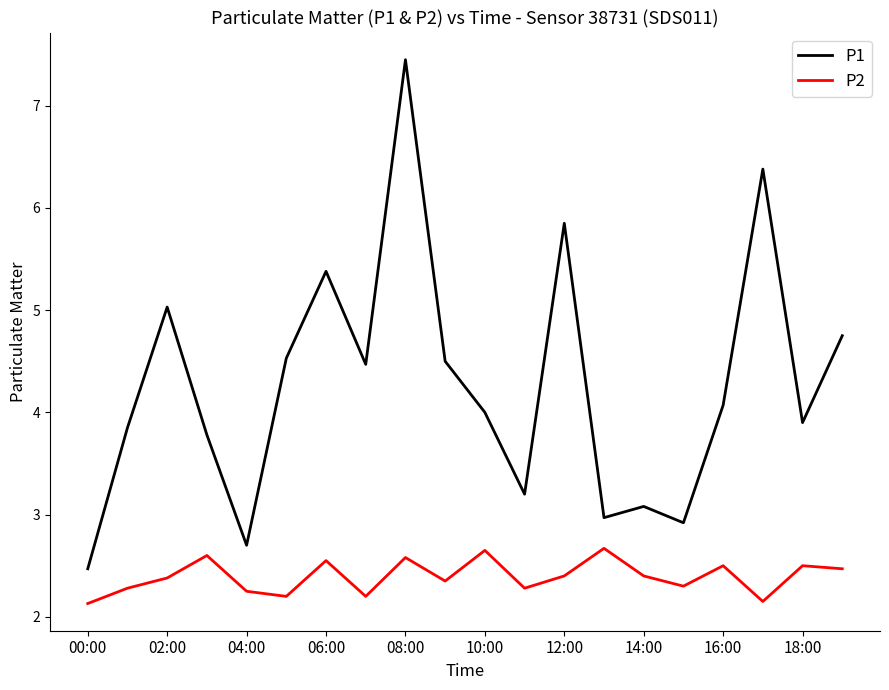

Which series has the largest range (max minus min)?

P1